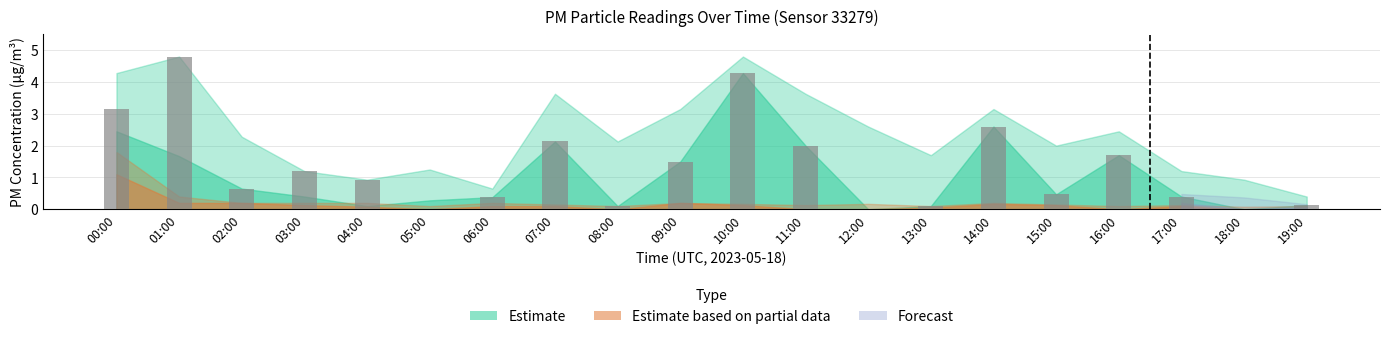

What is the greatest value displayed?

4.8